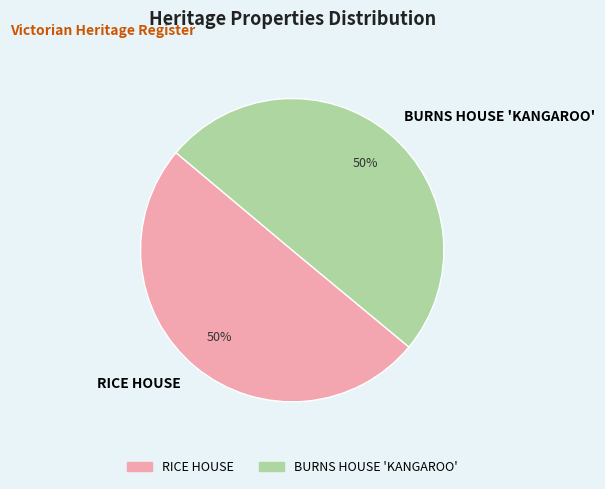

How many segments does this pie chart have?

2